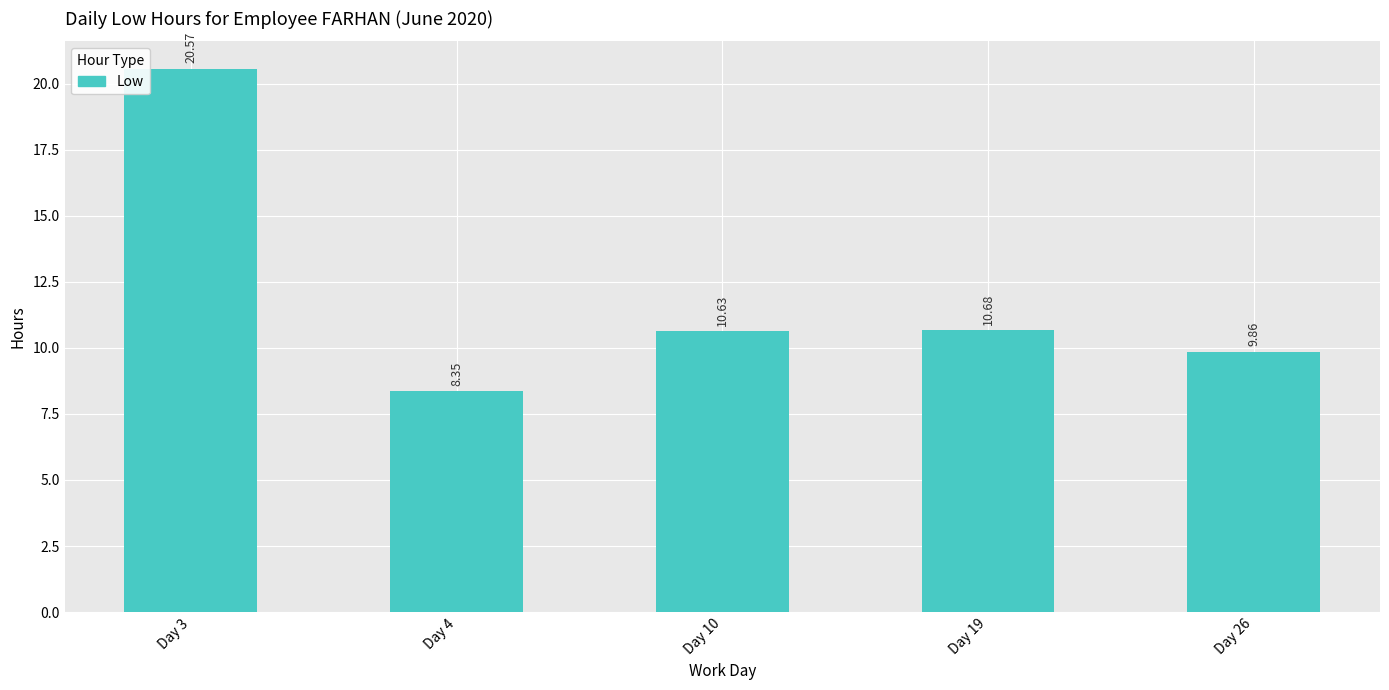

The chart shows a value of 9.9 at Day 26. True or false?

True